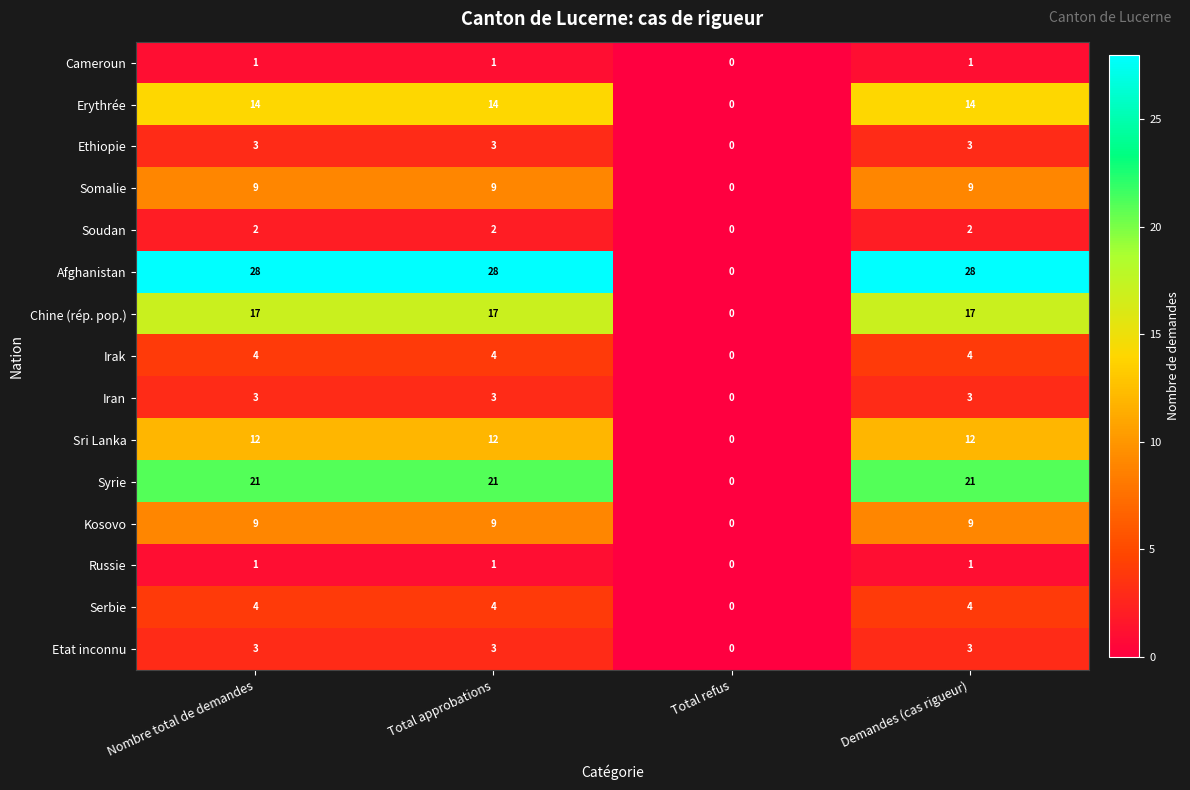

What is the maximum value shown in the chart?

28